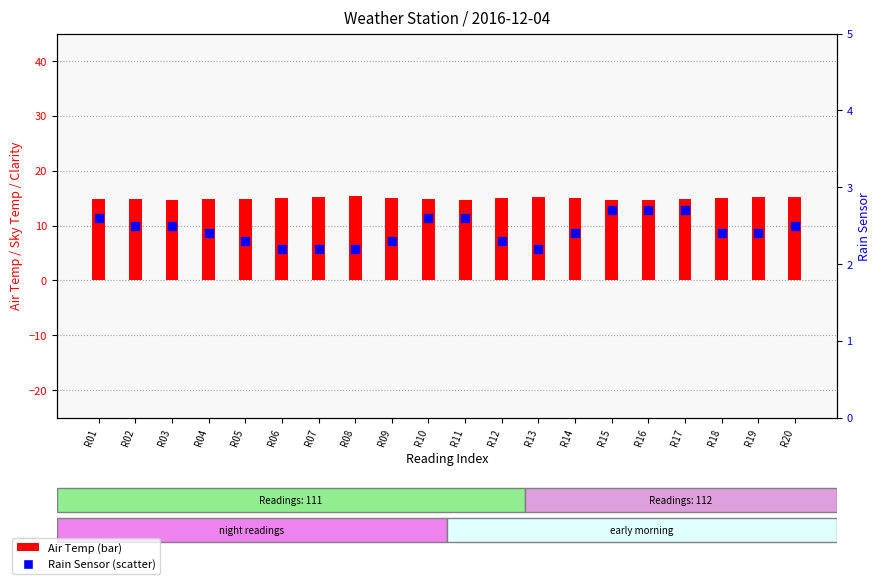

At which category is the sum across all series the highest?

R20